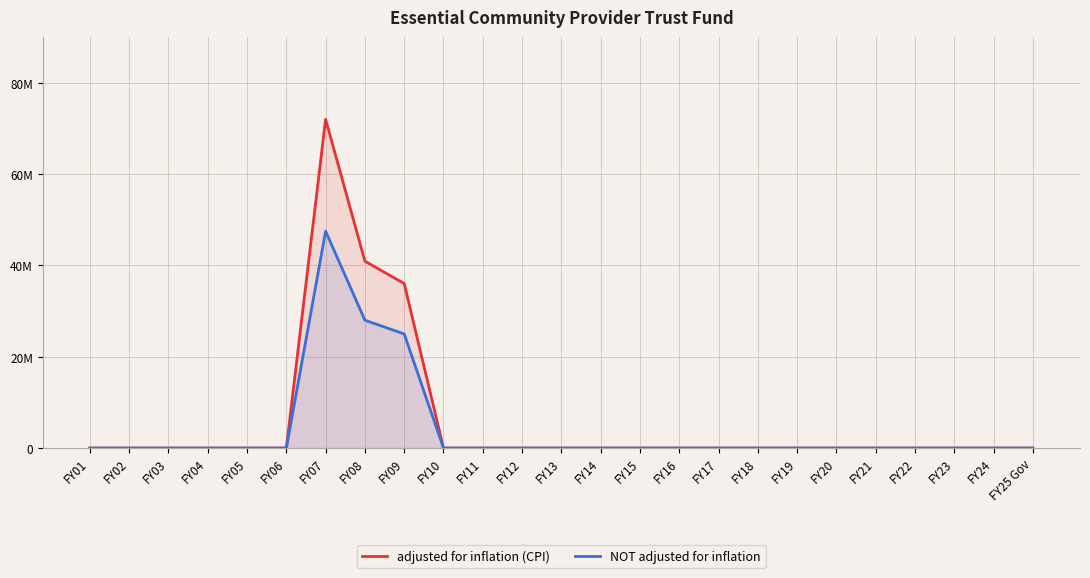

Reading left to right, list all the values displayed in this chart.

adjusted for inflation (CPI): FY01=0	FY02=0	FY03=0	FY04=0	FY05=0	FY06=0	FY07=72002276	FY08=40925232	FY09=36035711	FY10=0	FY11=0	FY12=0	FY13=0	FY14=0	FY15=0	FY16=0	FY17=0	FY18=0	FY19=0	FY20=0	FY21=0	FY22=0	FY23=0	FY24=0	FY25 Gov=0
NOT adjusted for inflation: FY01=0	FY02=0	FY03=0	FY04=0	FY05=0	FY06=0	FY07=47500000	FY08=28000000	FY09=25000000	FY10=0	FY11=0	FY12=0	FY13=0	FY14=0	FY15=0	FY16=0	FY17=0	FY18=0	FY19=0	FY20=0	FY21=0	FY22=0	FY23=0	FY24=0	FY25 Gov=0